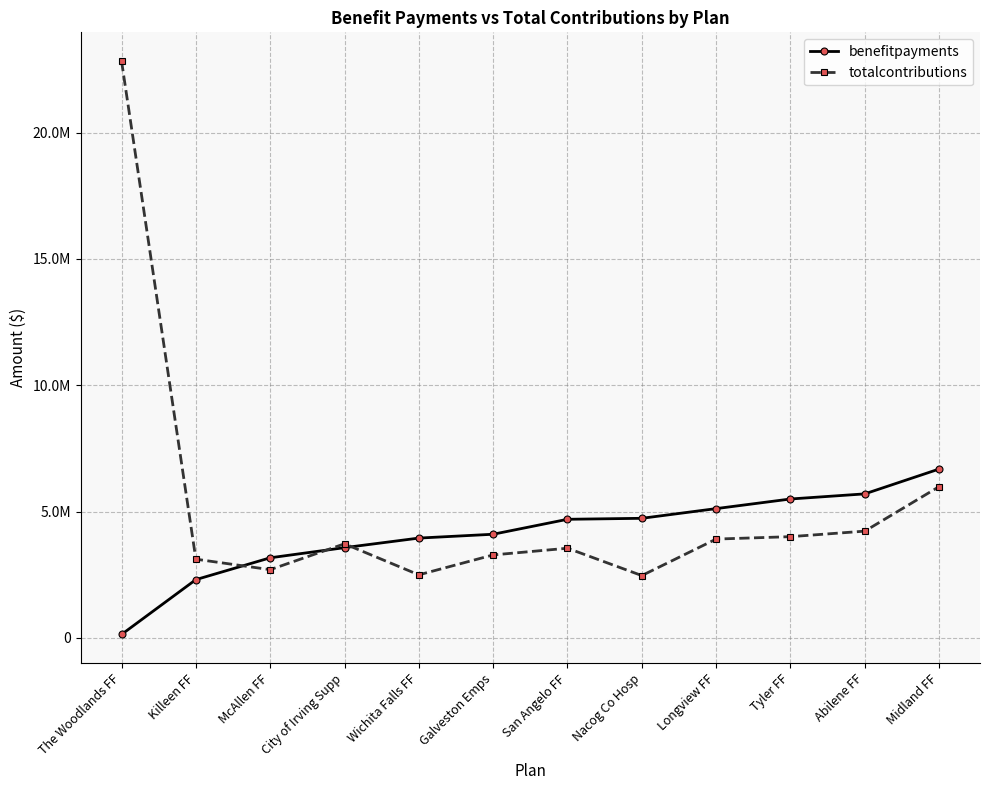

Where is the first local maximum for totalcontributions?

City of Irving Supp